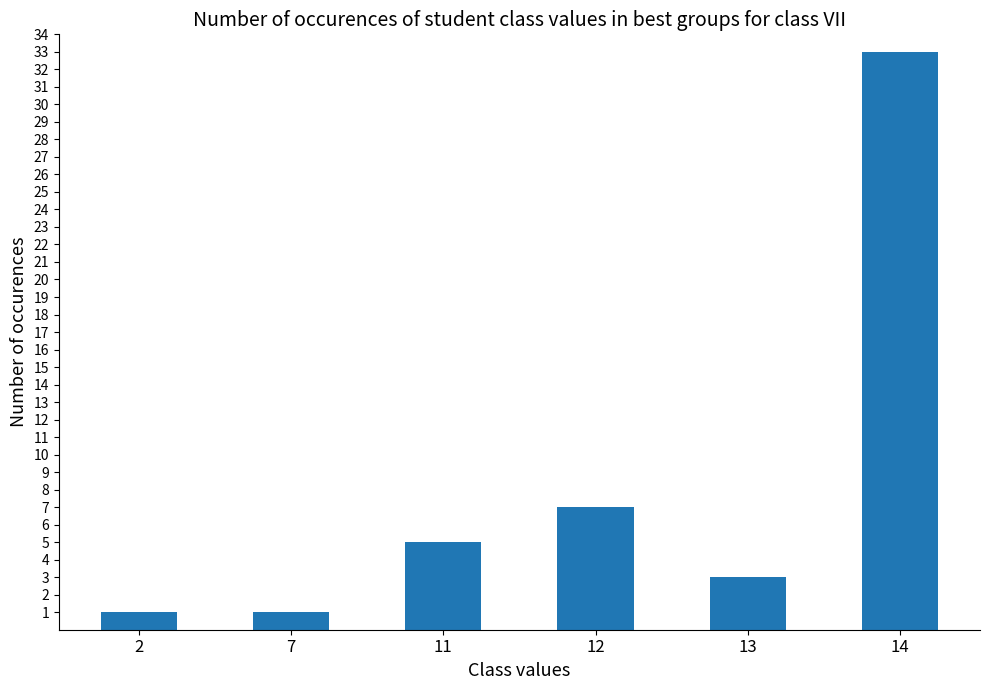

Reading right to left, extract all data points from this chart.

33	3	7	5	1	1